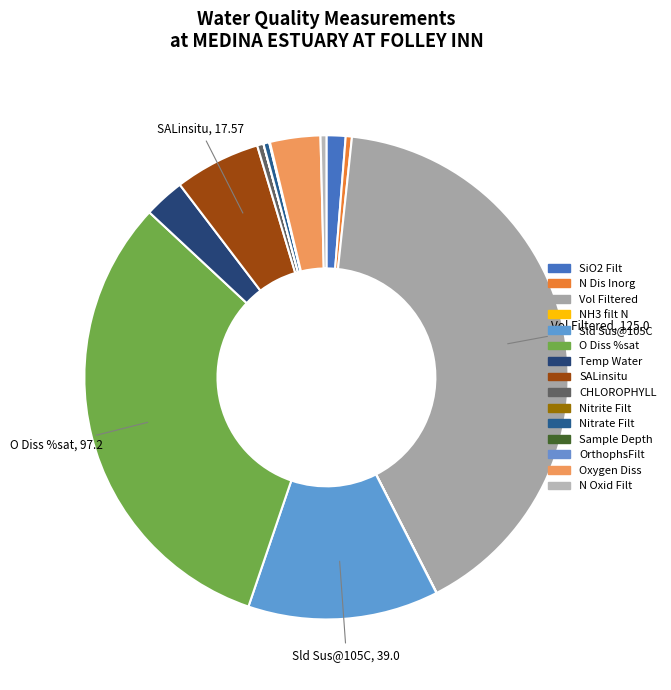

Does Sample Depth account for over 50% of the chart?

No